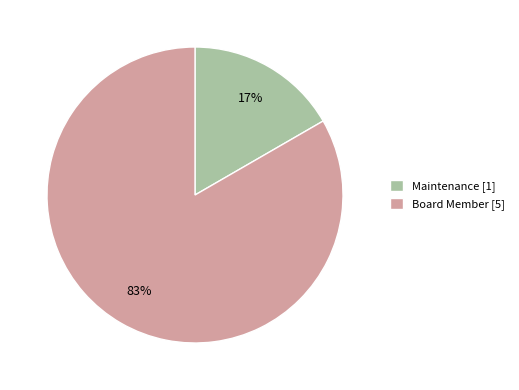

What percentage is the Maintenance slice, to the nearest percent?

17%